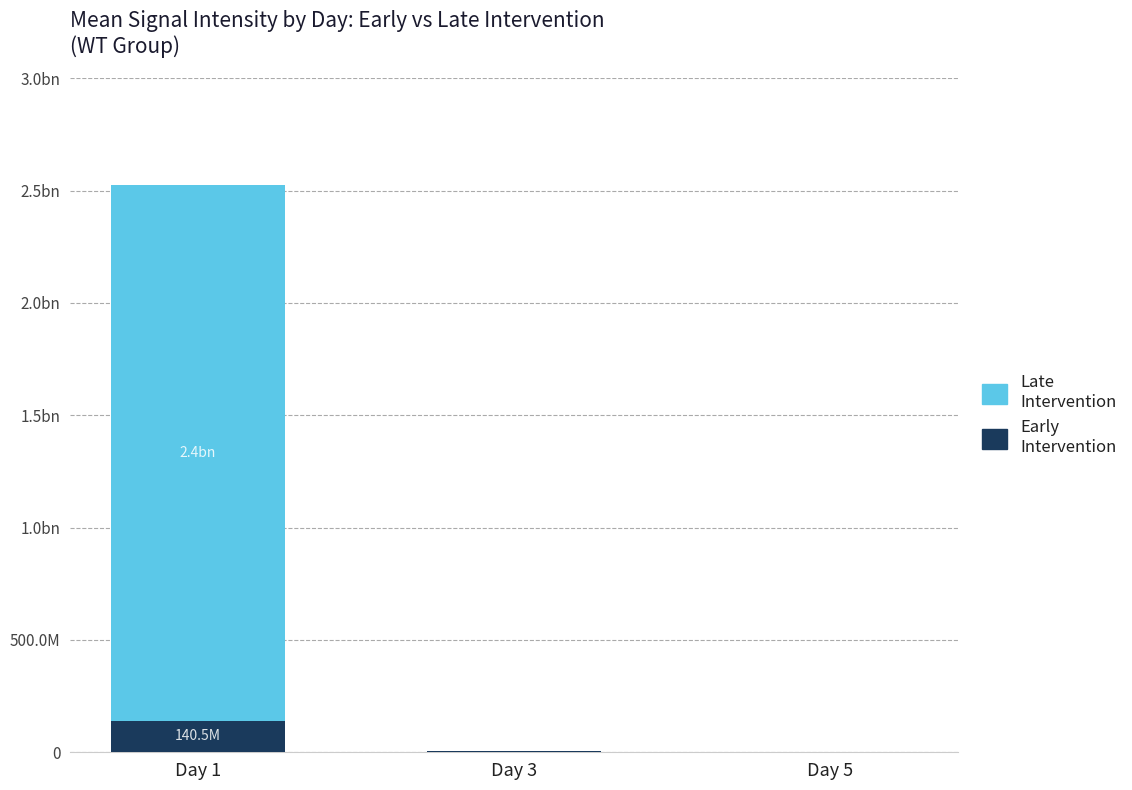

At which label is Early Intervention closest to 70448796?

Day 3